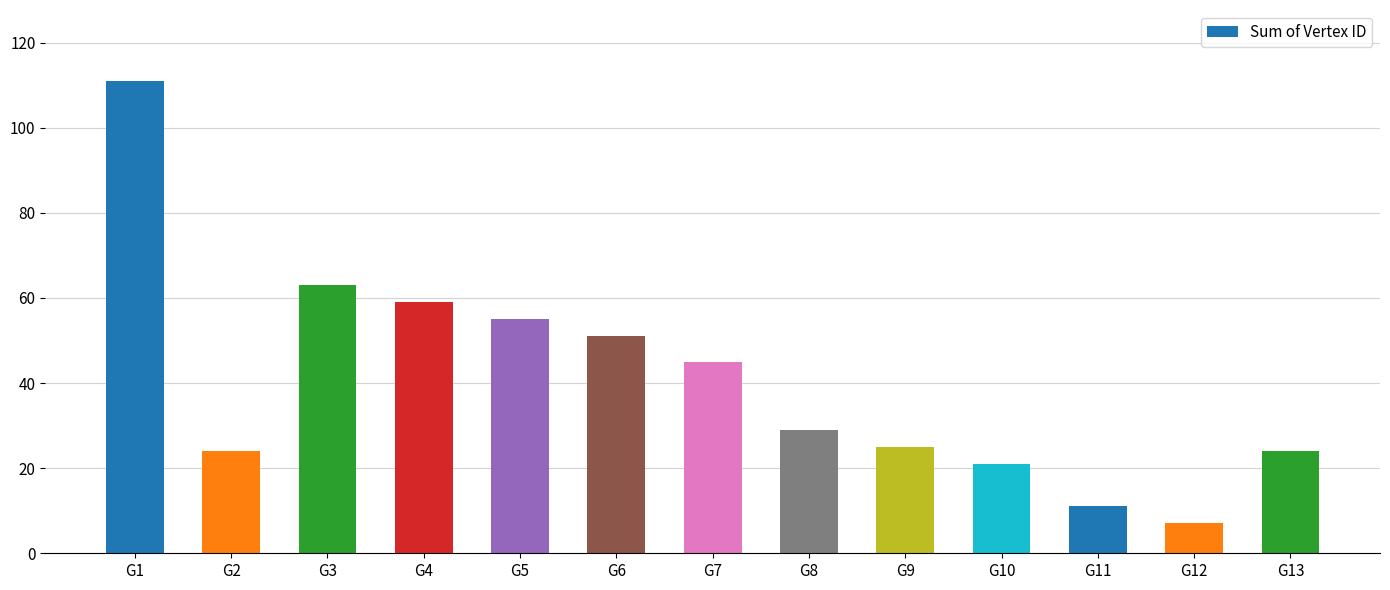

What is the minimum value shown in the chart?

7